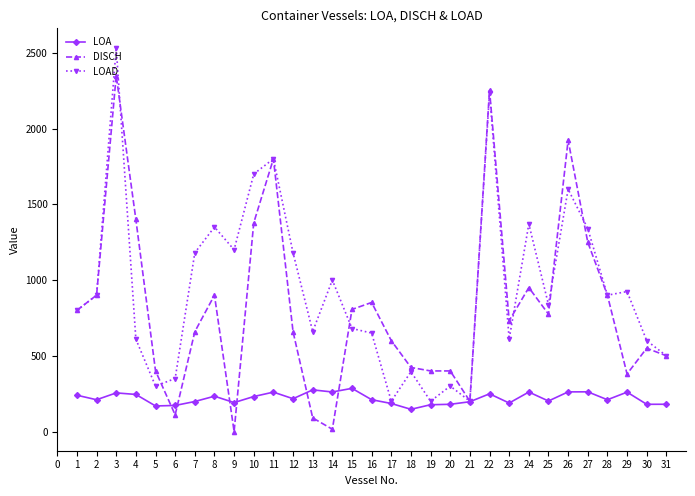

Rank the series by their average value, from lowest to highest.

LOA, DISCH, LOAD